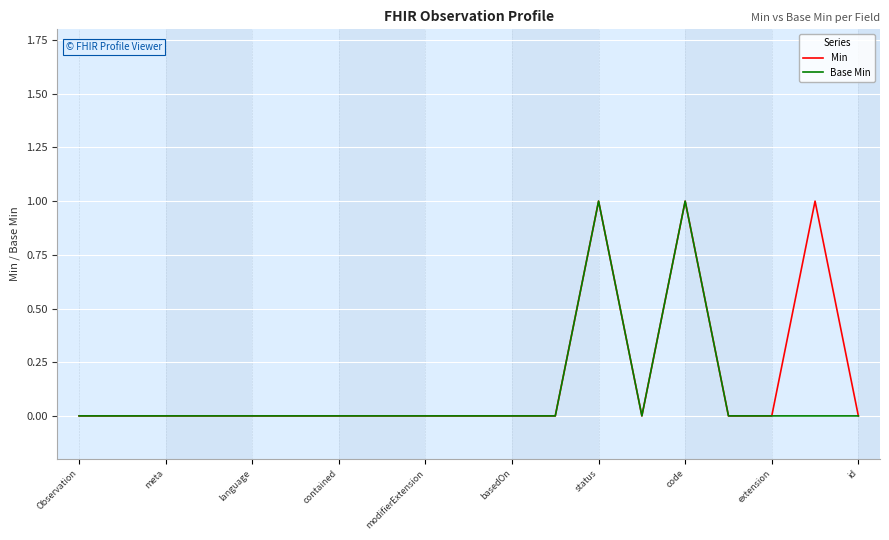

Is the value of Min at status greater than the value of Base Min at meta?

Yes